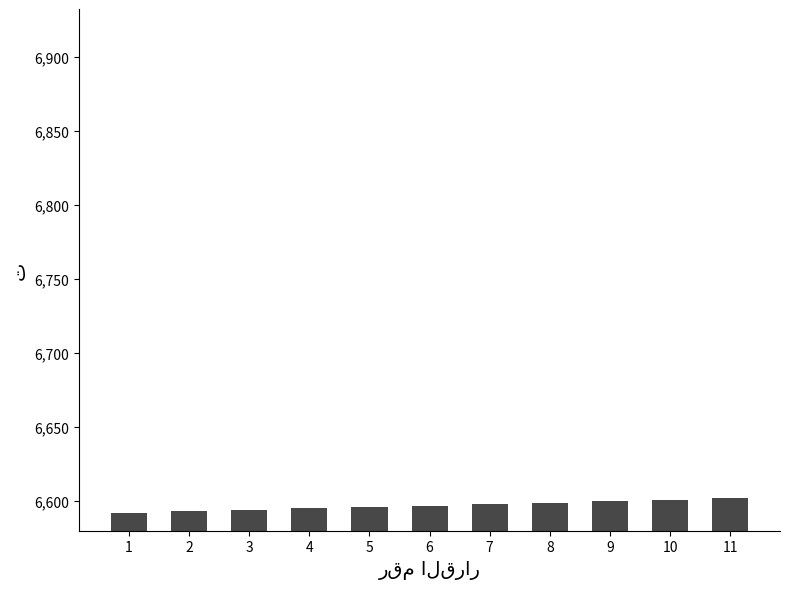

How many categories are shown in the chart?

11